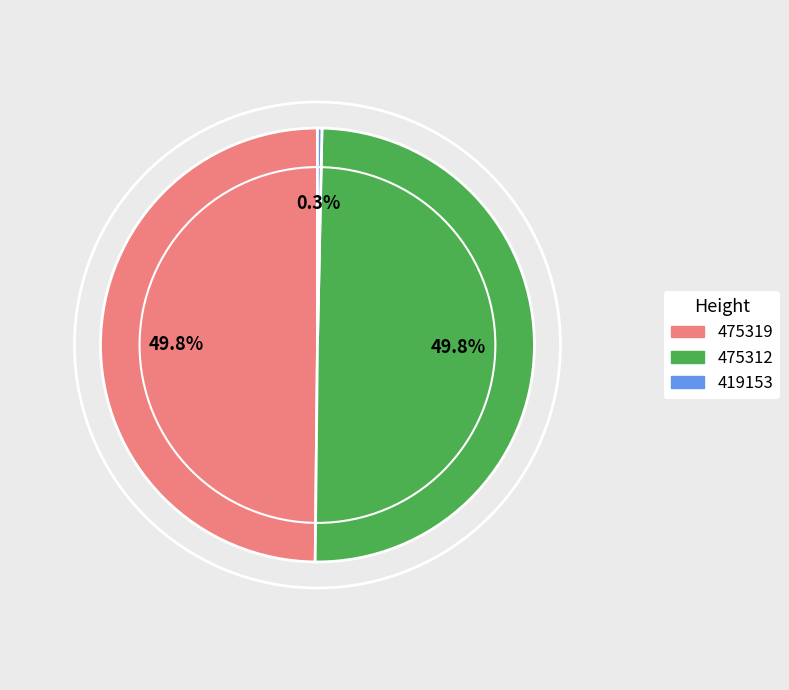

How many slices are in this pie chart?

3